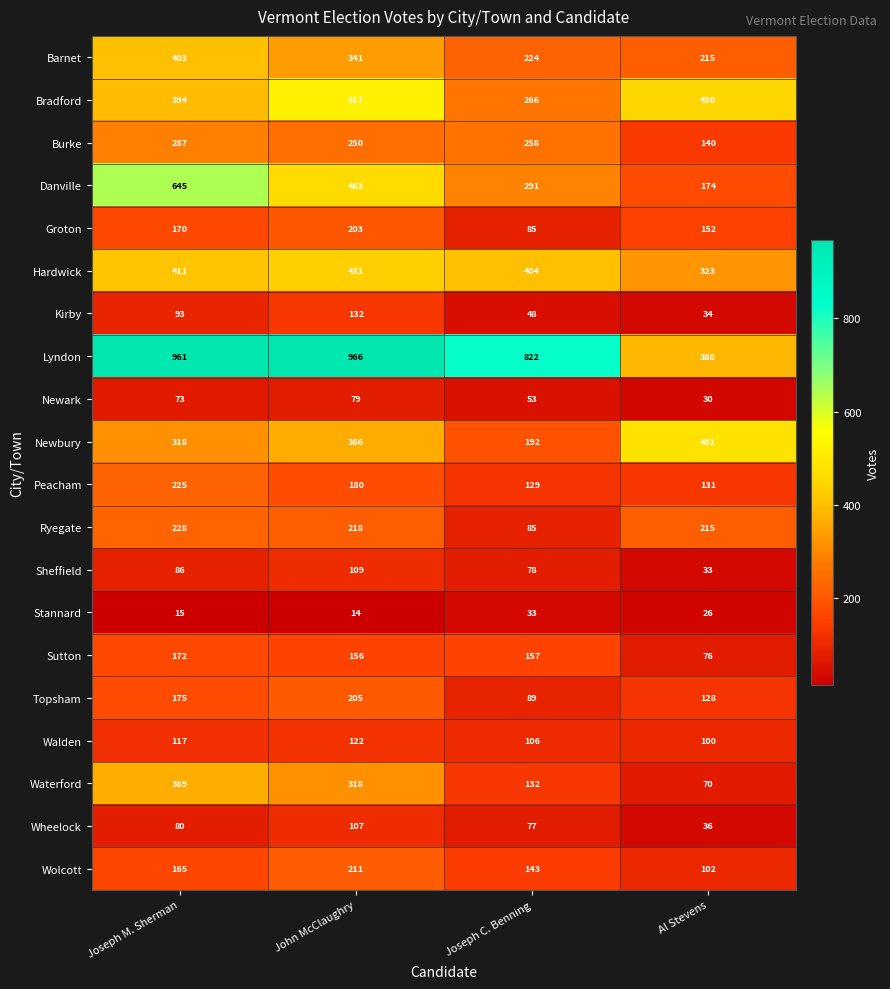

Which series has the widest spread of values?

Lyndon